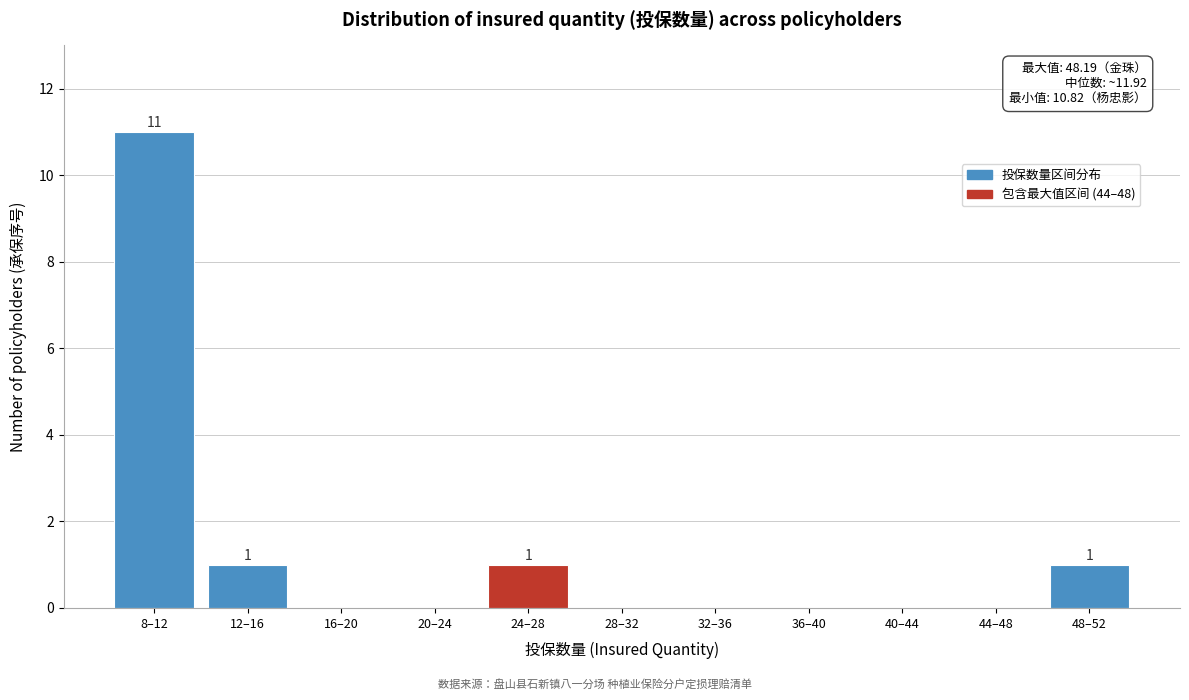

Reading right to left, what are all the values shown in this chart?

48–52=1	44–48=0	40–44=0	36–40=0	32–36=0	28–32=0	24–28=1	20–24=0	16–20=0	12–16=1	8–12=11